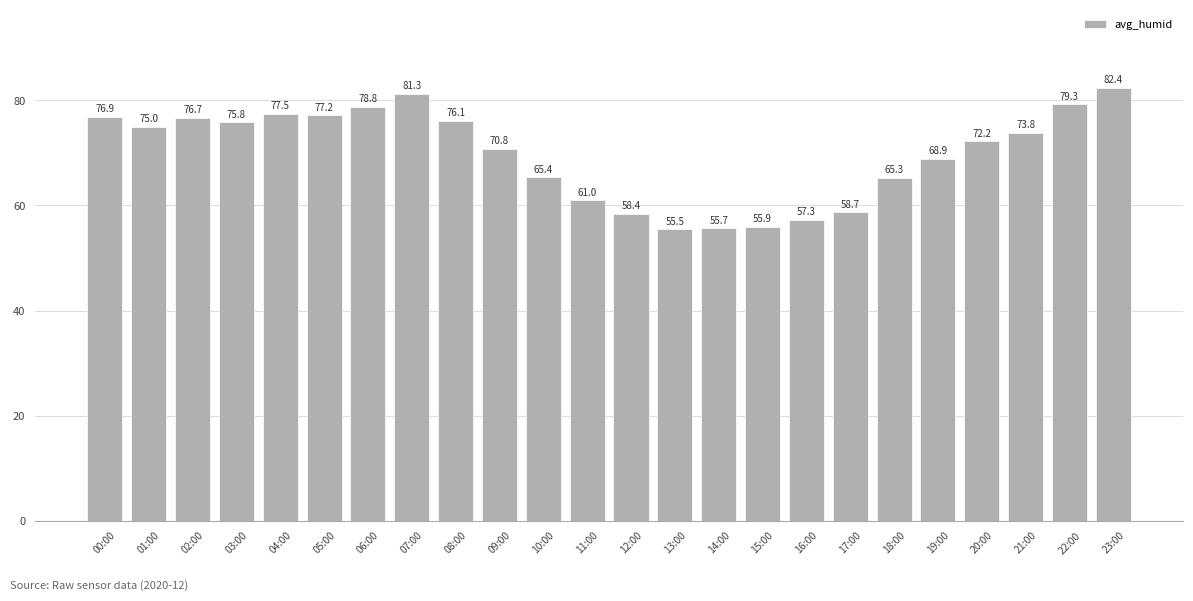

What is the change in value from 11:00 to 20:00?

+11.2